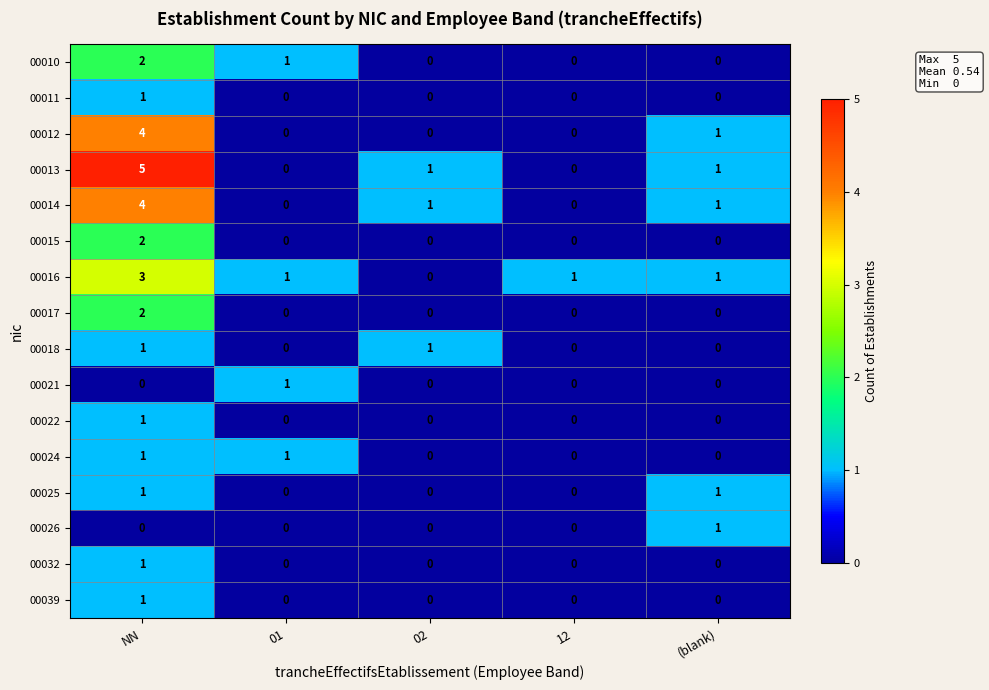

Which series has the largest range (max minus min)?

00013